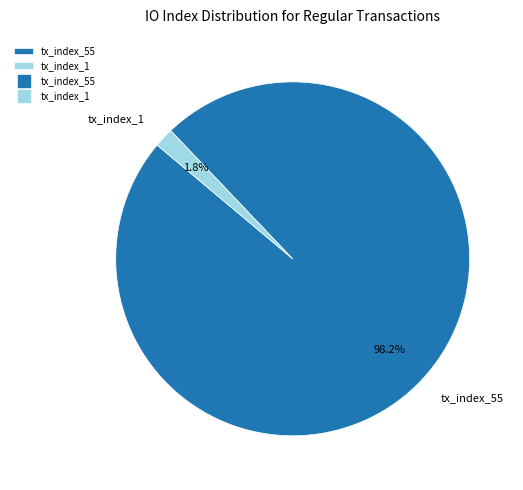

Which slice is the smallest?

tx_index_1